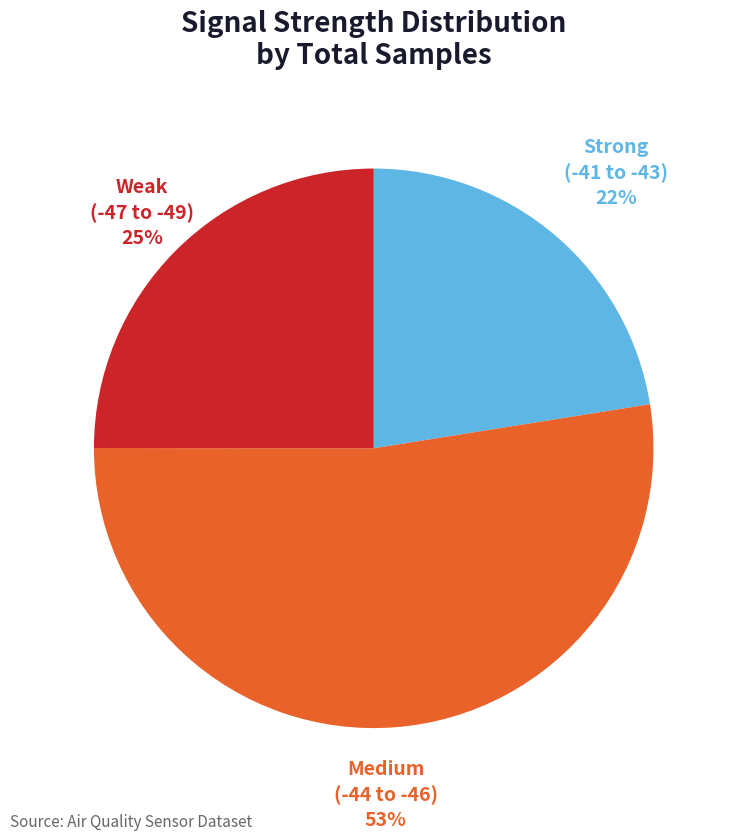

To the nearest percent, what is the average slice percentage?

33%